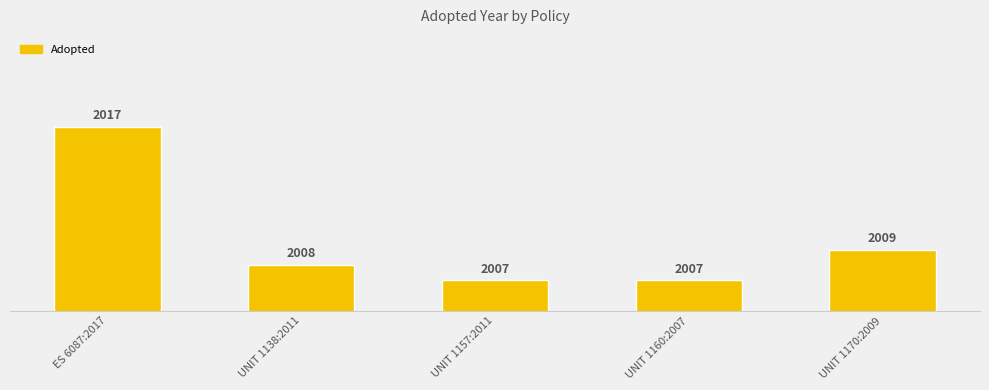

What is the ratio of the value at UNIT 1170:2009 to the value at UNIT 1157:2011?

1.0